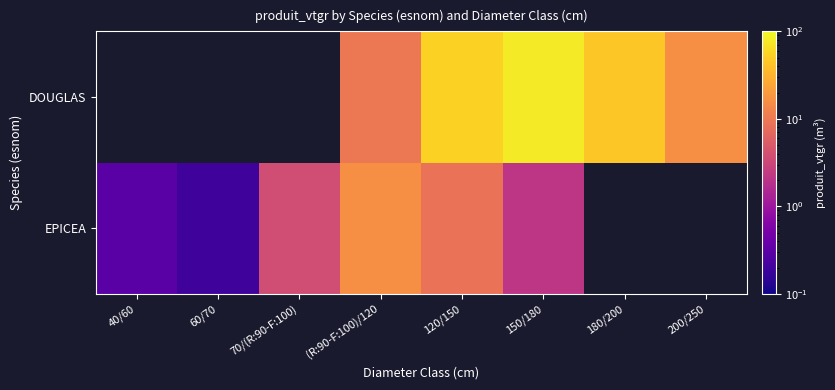

Which has a higher value, 120/150 or (R:90-F:100)/120?

(R:90-F:100)/120